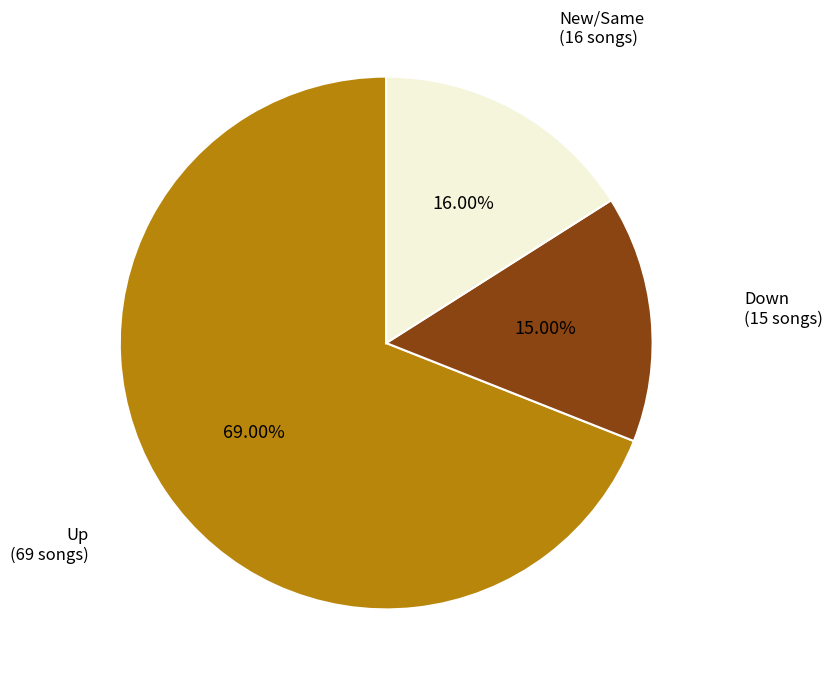

Is there a majority slice in this chart?

Yes